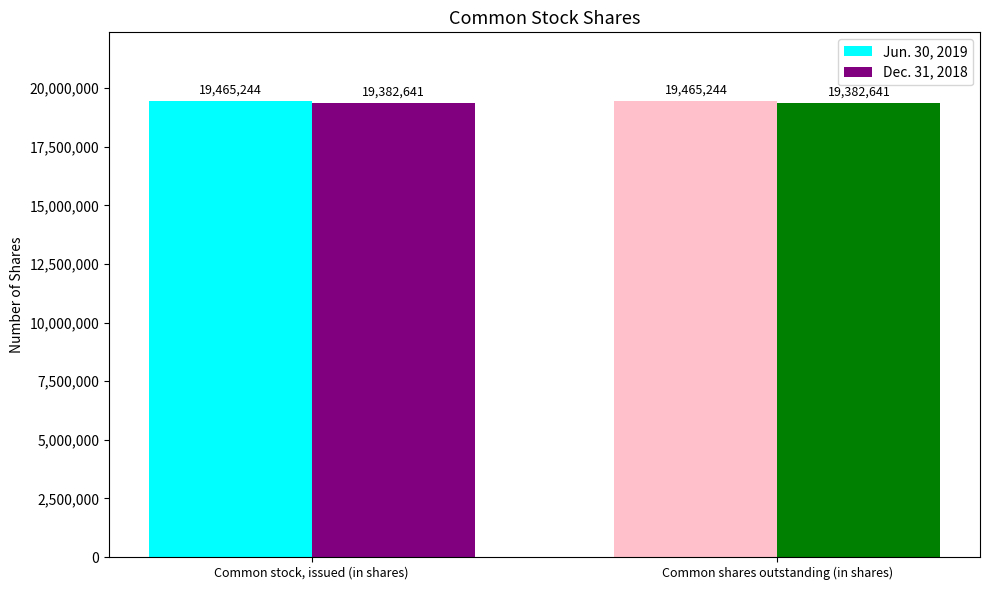

What is the maximum value shown in the chart?

19465244